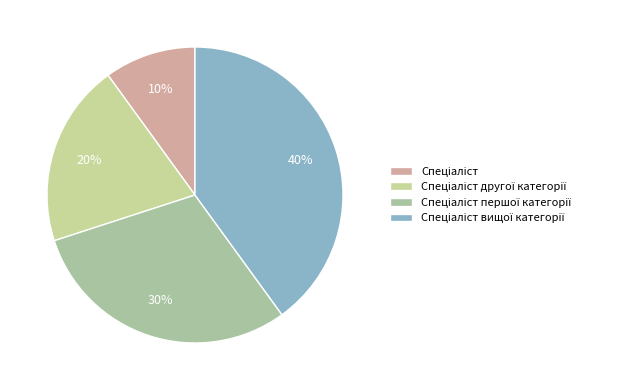

Is it true that Спеціаліст is 1% of the pie?

False